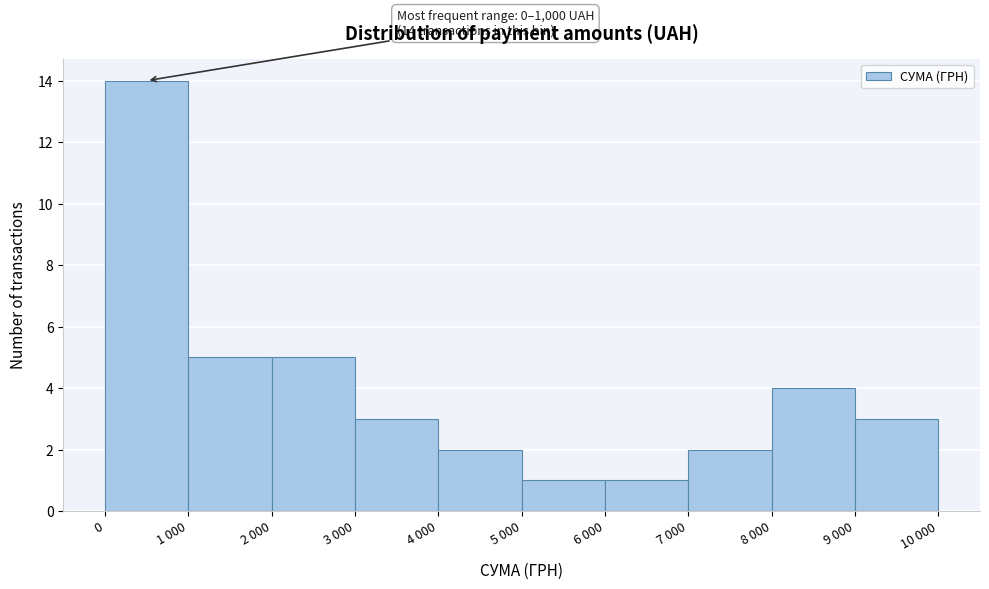

Reading left to right, transcribe all the data shown in this chart.

14	5	5	3	2	1	1	2	4	3